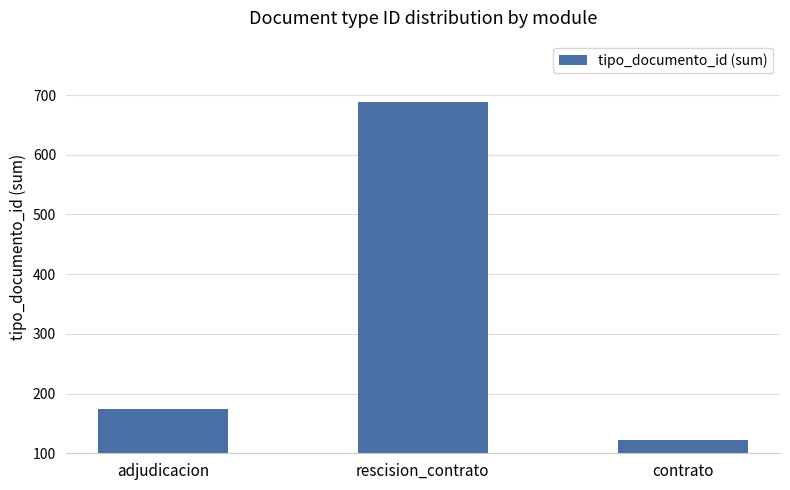

At which category does the chart reach its peak across all series?

rescision_contrato